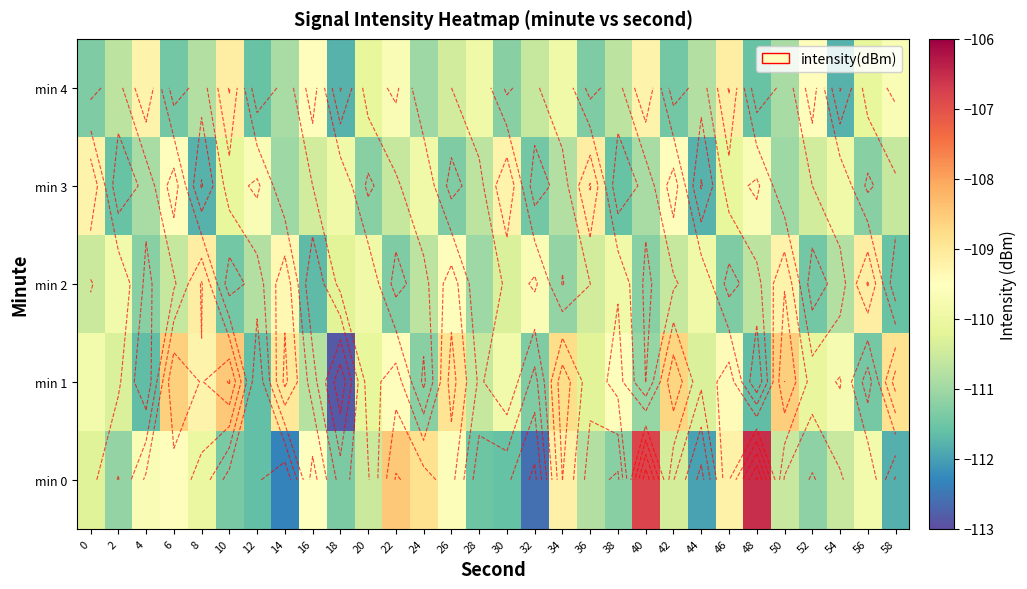

Is the value of min 4 at 8 greater than the value of min 2 at 30?

No